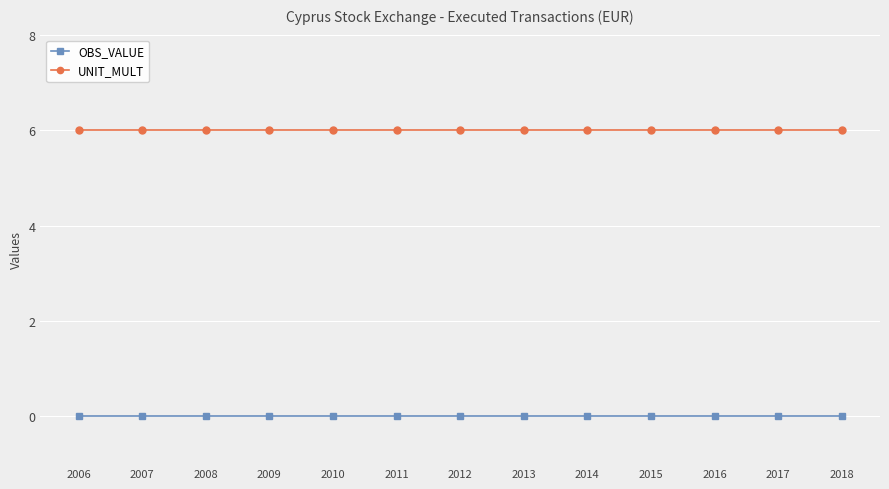

True or false: UNIT_MULT and OBS_VALUE intersect in this chart.

False